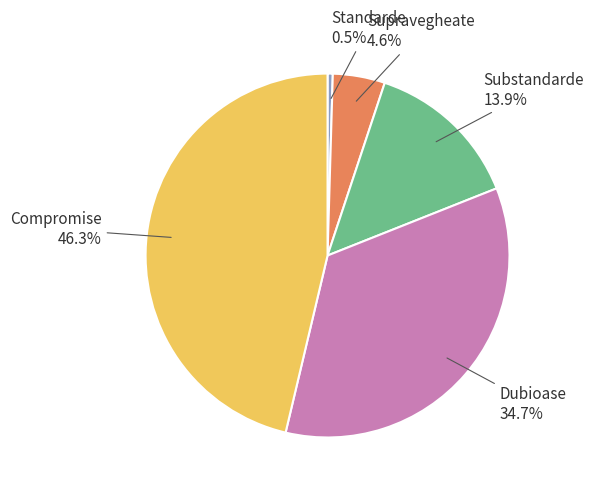

What percentage is NOT represented by Supravegheate?

95.4%